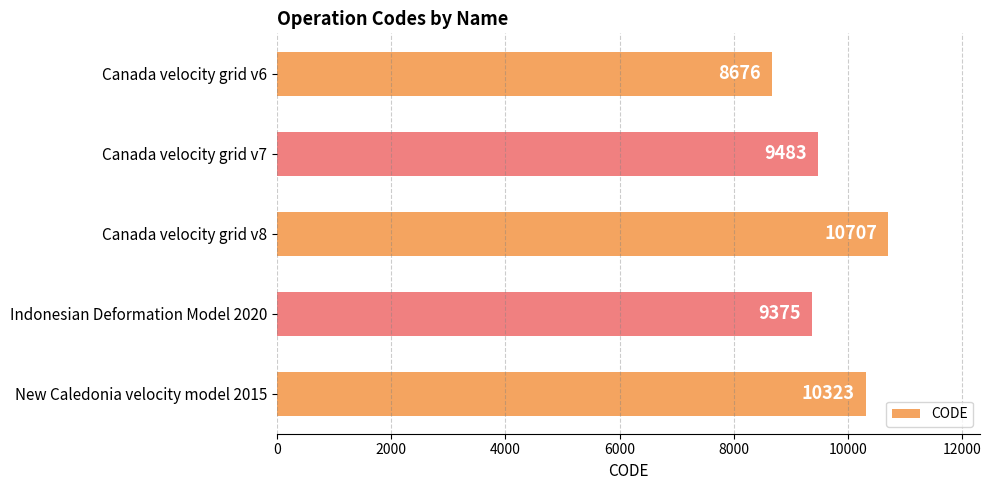

What is the greatest value displayed?

10707